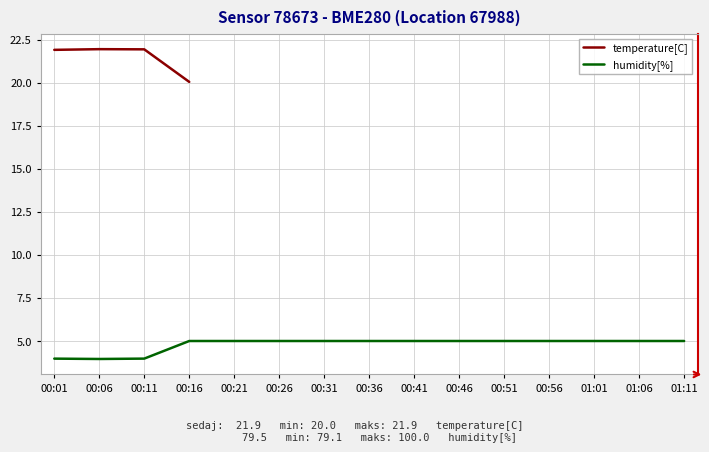

What value does the temperature[C] series have at 00:01?

21.9